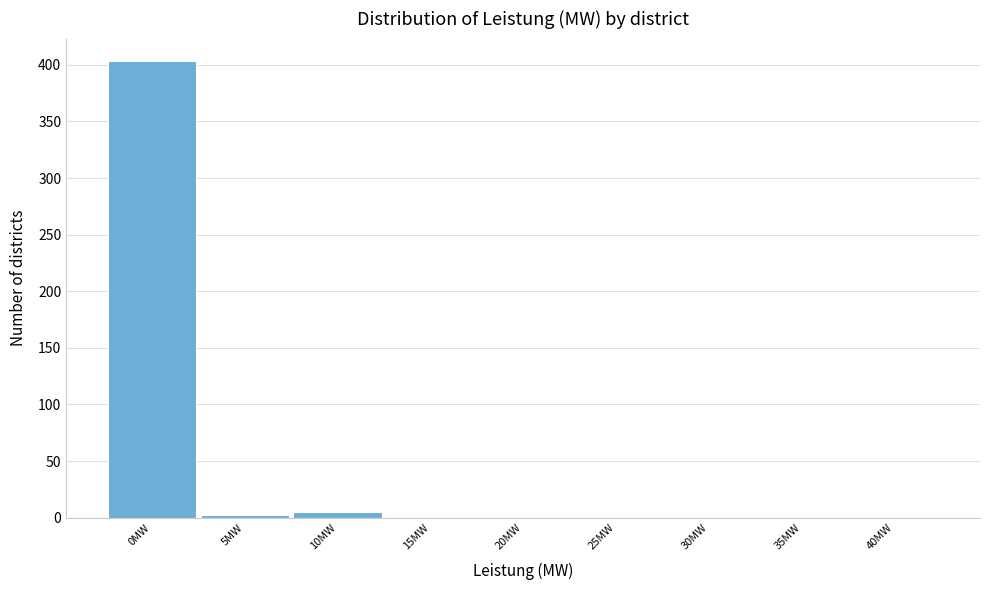

What is the sum of all values?

411